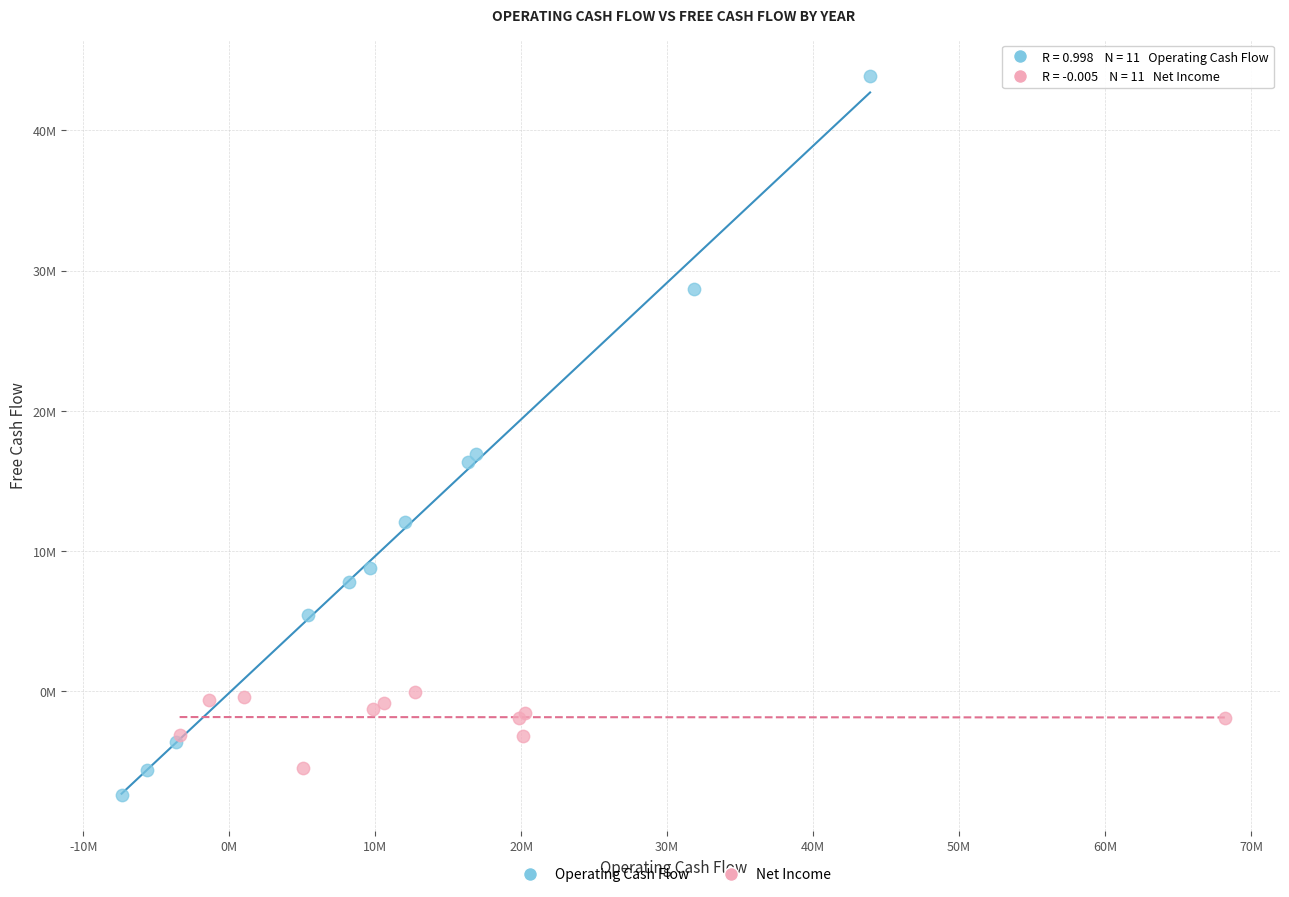

Which series reaches the maximum Y coordinate?

Operating Cash Flow